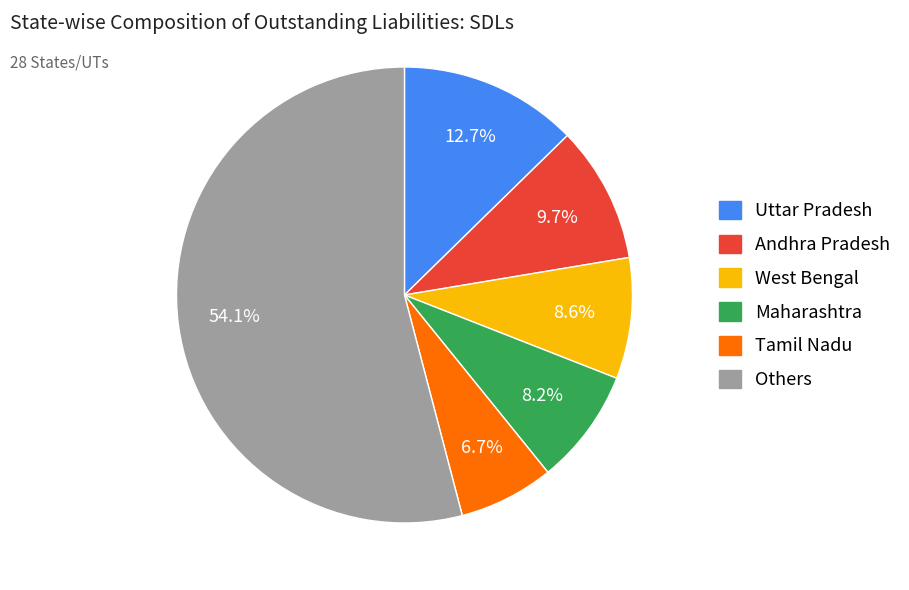

What is the ratio of the value at Others to the value at Andhra Pradesh?

5.6